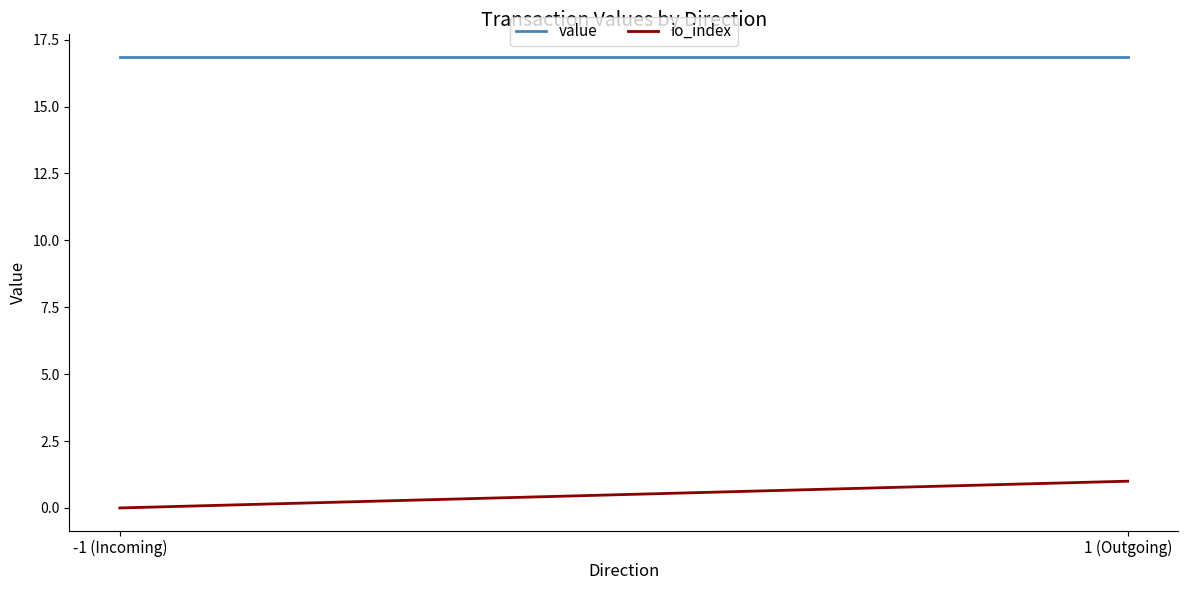

At how many categories does at least one series exceed 1?

2